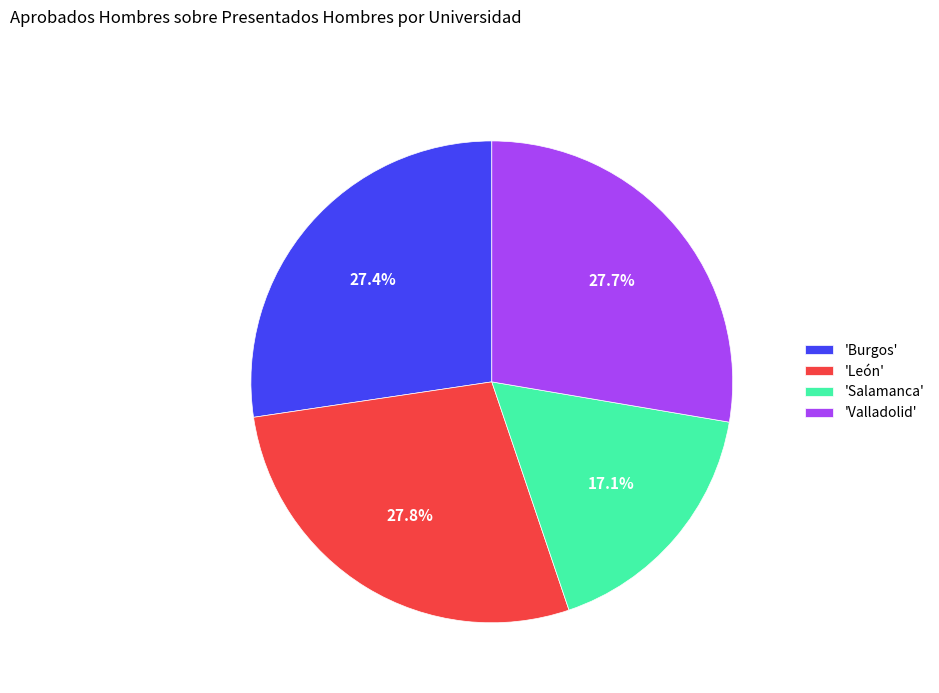

Which category has the smallest portion of the pie?

'Salamanca'